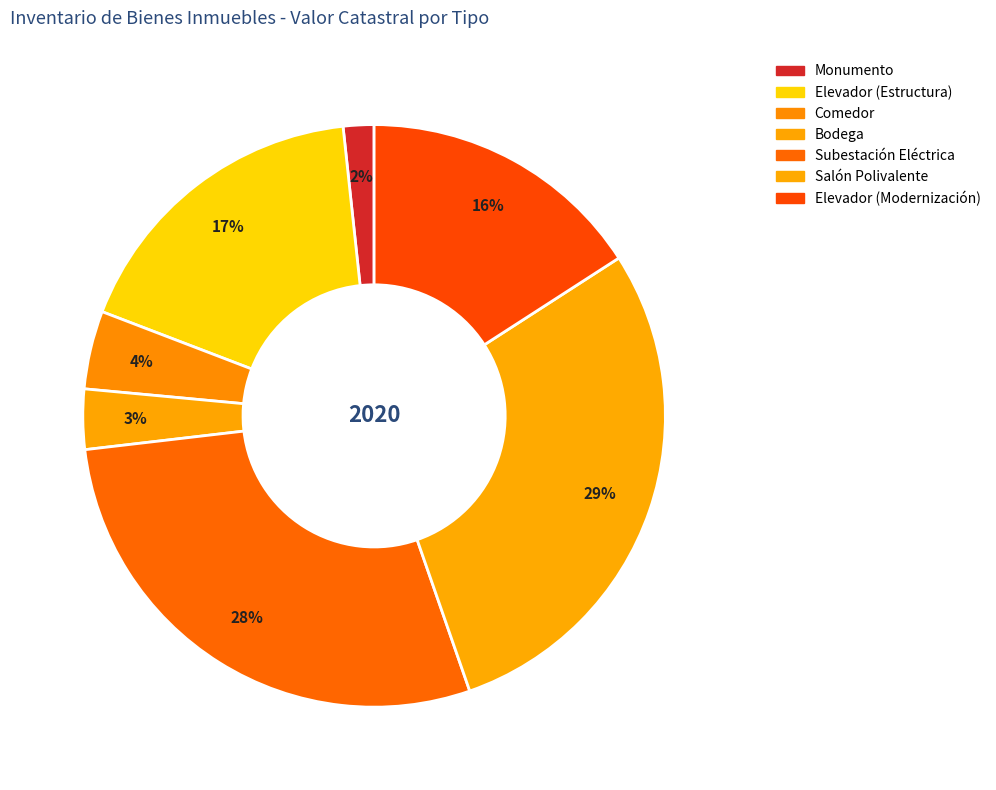

To the nearest percent, what is the combined percentage of Monumento and Salón Polivalente?

30%